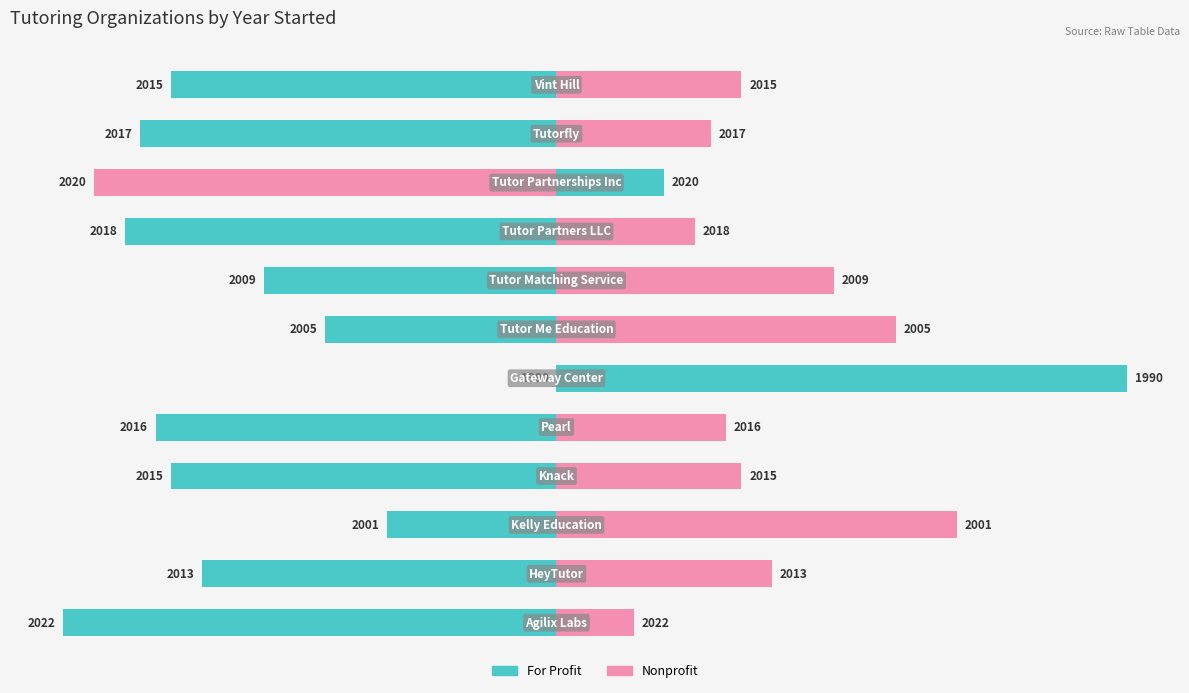

Rank the series by their average value, from highest to lowest.

Nonprofit, For Profit